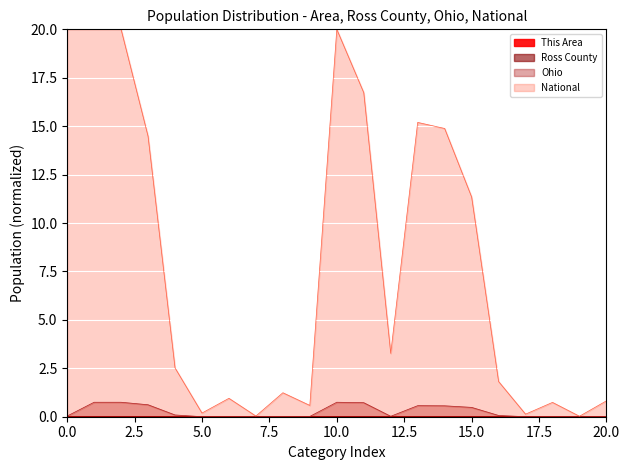

Reading left to right, what are all the values shown in this chart?

This Area: 0.0	0.0	0.0	0.0	0.0	0.0	0.0	0.0	0.0	0.0	0.0	0.0	0.0	0.0	0.0	0.0	0.0	0.0	0.0	0.0	0.0
Ross County: 0.0	0.0	0.0	0.0	0.0	0.0	0.0	0.0	0.0	0.0	0.0	0.0	0.0	0.0	0.0	0.0	0.0	0.0	0.0	0.0	0.0
Ohio: 0.0	0.7	0.7	0.6	0.1	0.0	0.0	0.0	0.0	0.0	0.7	0.7	0.0	0.6	0.6	0.5	0.1	0.0	0.0	0.0	0.0
National: 20.0	20.0	20.0	14.5	2.5	0.2	1.0	0.0	1.2	0.6	20.0	16.7	3.3	15.2	14.9	11.3	1.8	0.1	0.7	0.0	0.8